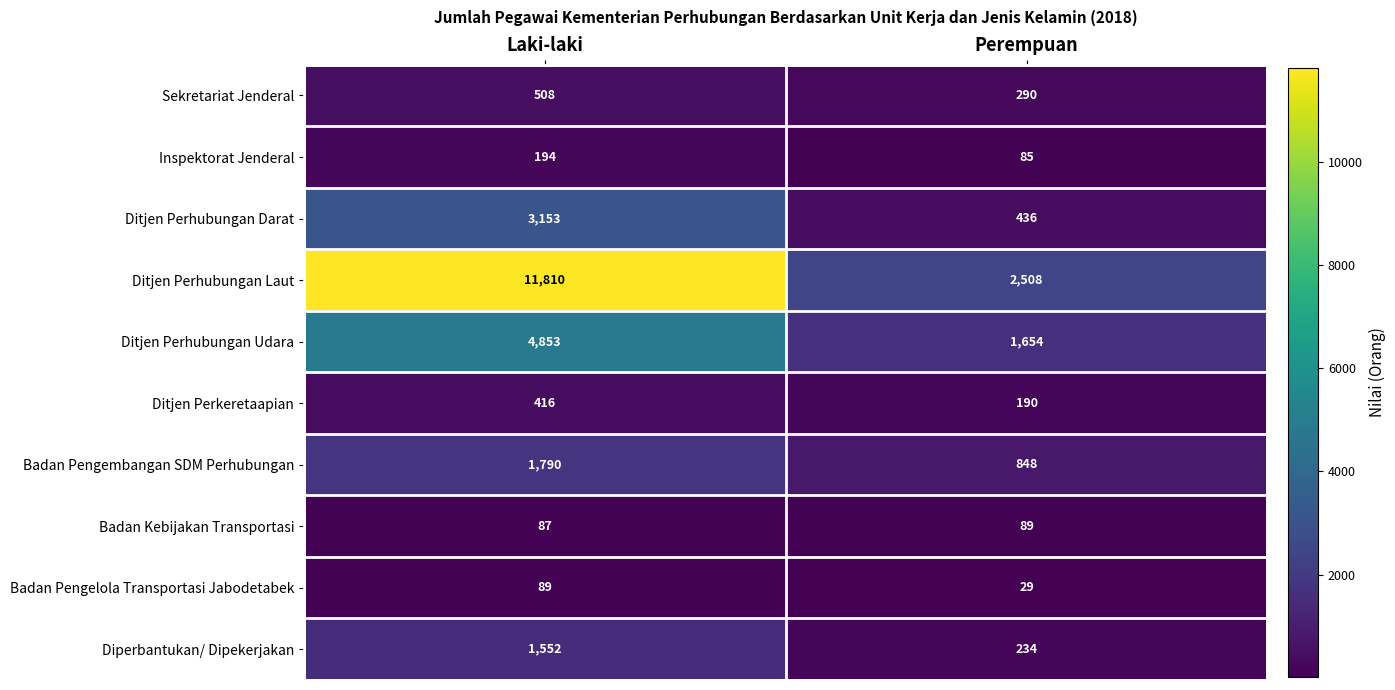

True or false: Sekretariat Jenderal has a value of 414 at Perempuan.

False